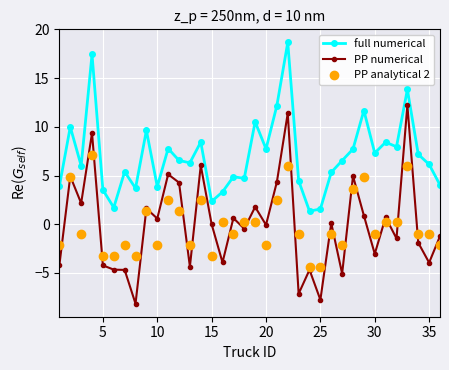

How many lines are shown in the chart?

3